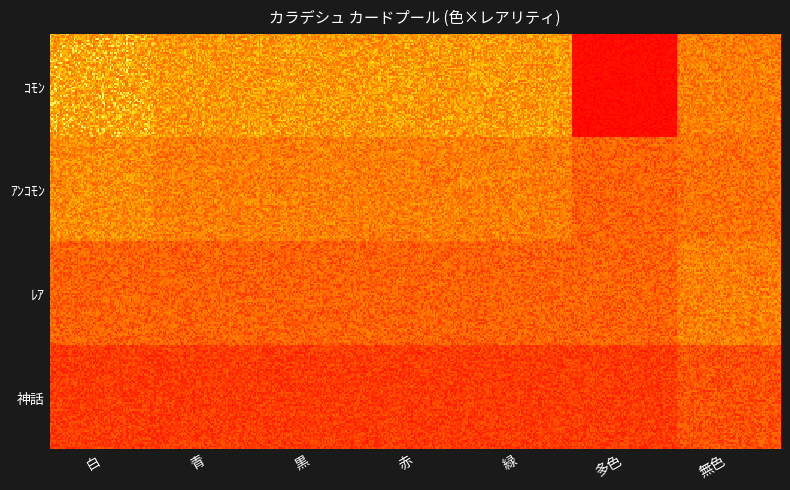

The value of 無色 at 神話 is 5. True or false?

False